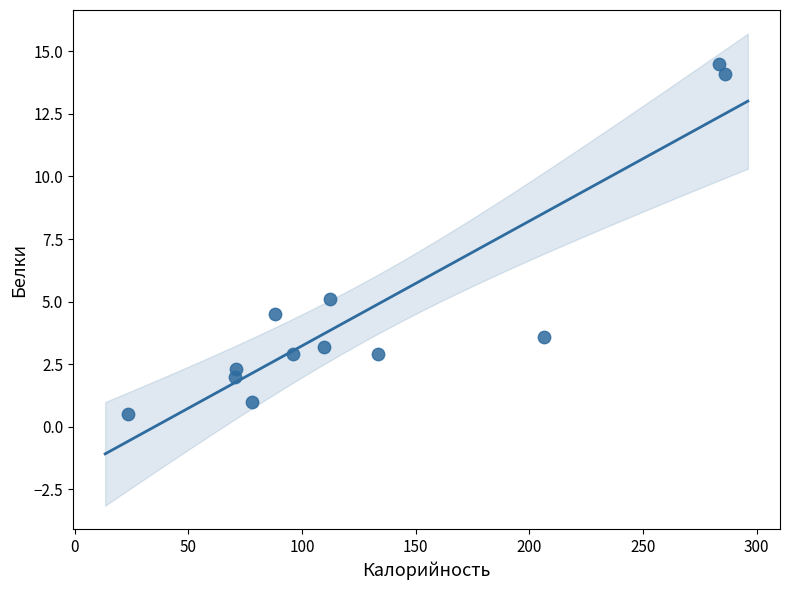

What Y value in the scatter plot is closest to 7?

5.1